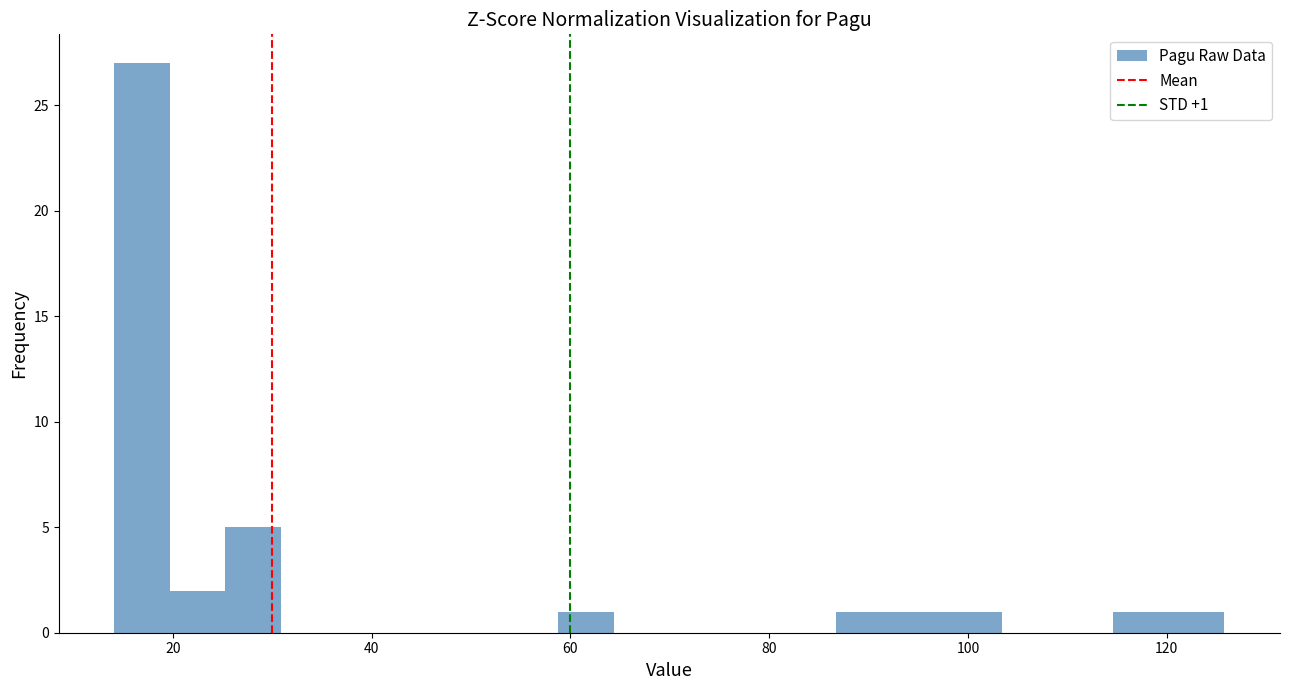

Read against the x-axis, roughly where is the centre of the tallest bar?

16